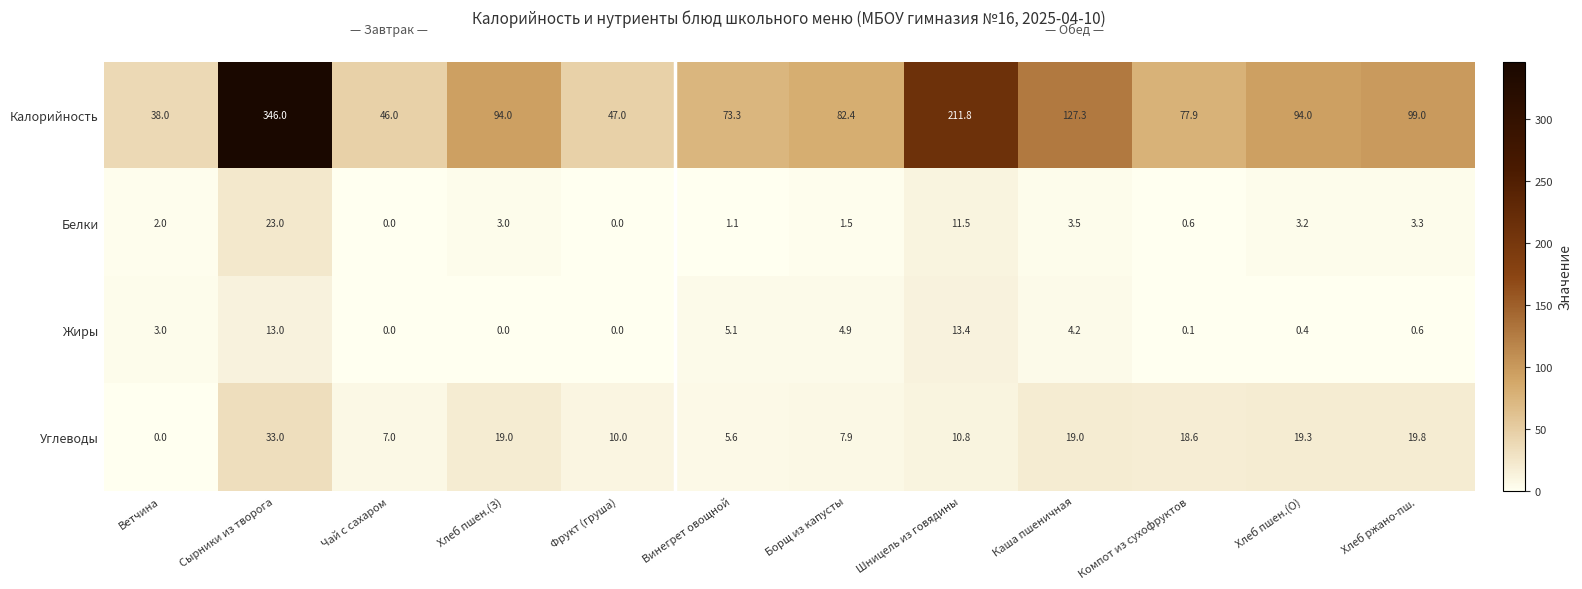

Which series changed the most between Фрукт (груша) and Шницель из говядины?

Калорийность